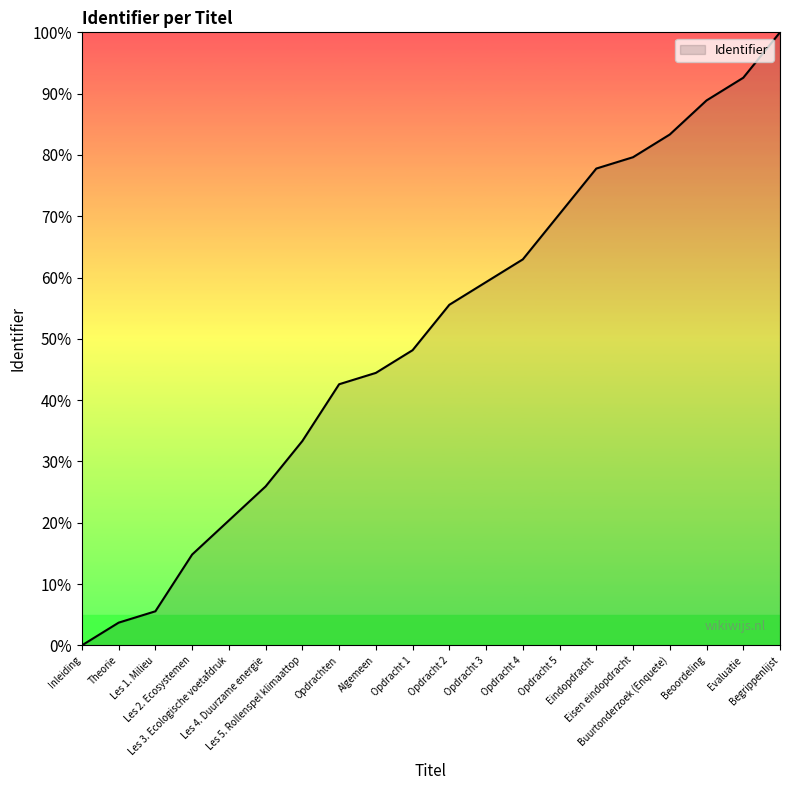

List the labels in order of value, smallest first.

Inleiding, Theorie, Les 1. Milieu, Les 2. Ecosystemen, Les 3. Ecologische voetafdruk, Les 4. Duurzame energie, Les 5. Rollenspel klimaattop, Opdrachten, Algemeen, Opdracht 1, Opdracht 2, Opdracht 3, Opdracht 4, Opdracht 5, Eindopdracht, Eisen eindopdracht, Buurtonderzoek (Enquete), Beoordeling, Evaluatie, Begrippenlijst